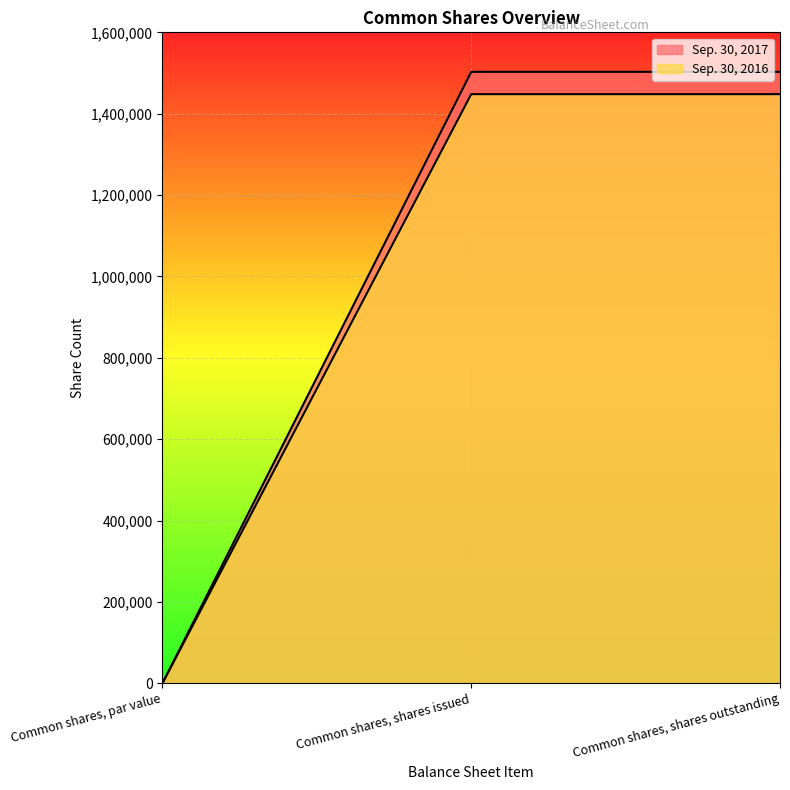

Which series has the largest total across all categories?

Sep. 30, 2017